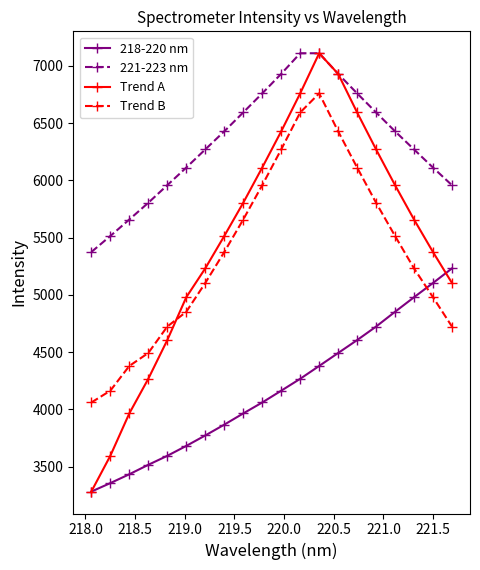

What is the average value of the 218-220 nm series?

4165.7